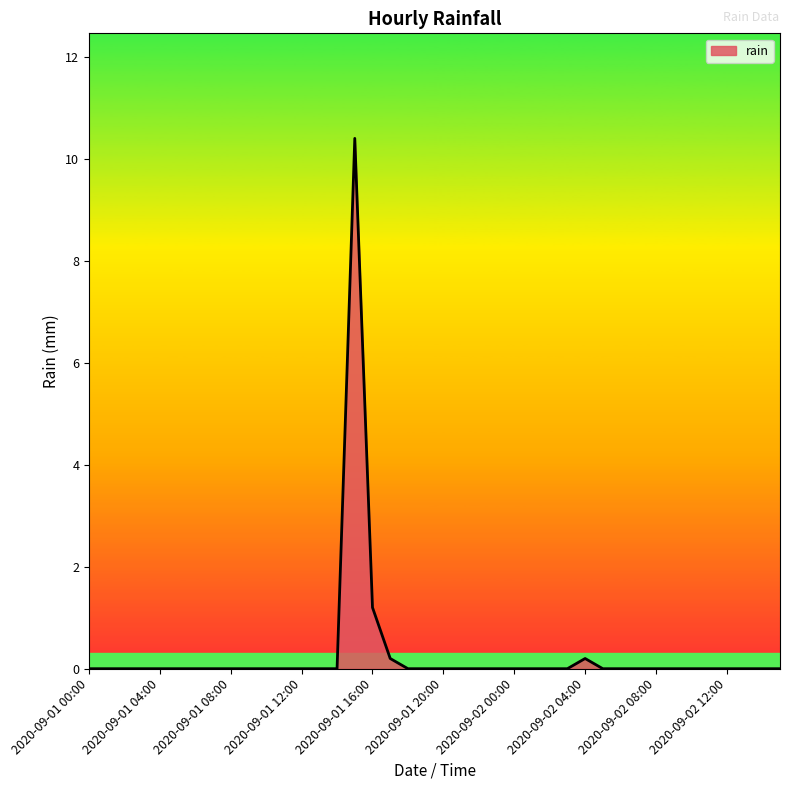

What is the difference between the maximum and minimum values?

10.4